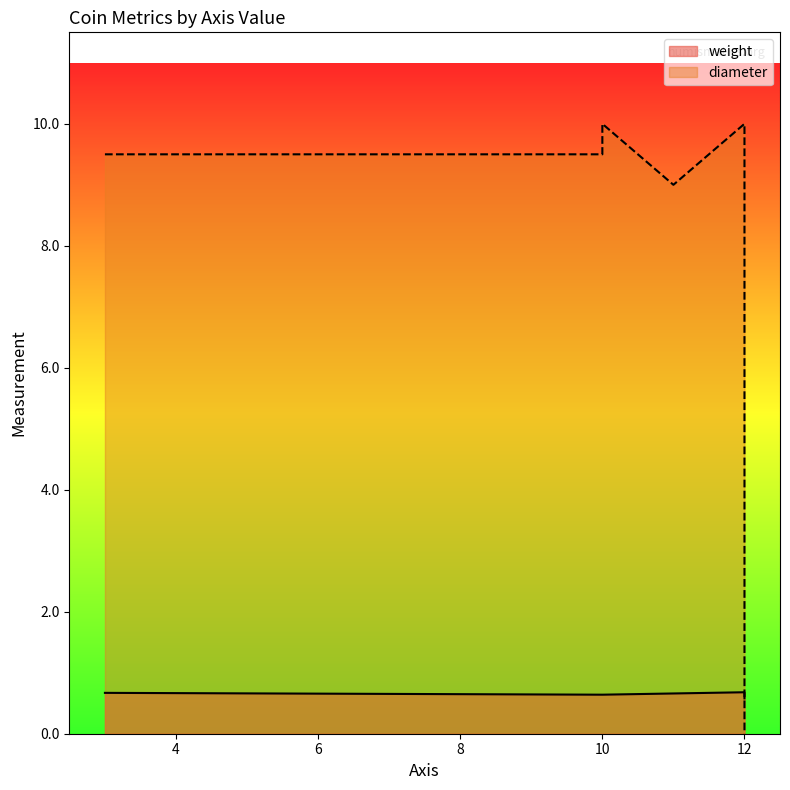

Does the chart have visible grid lines?

No